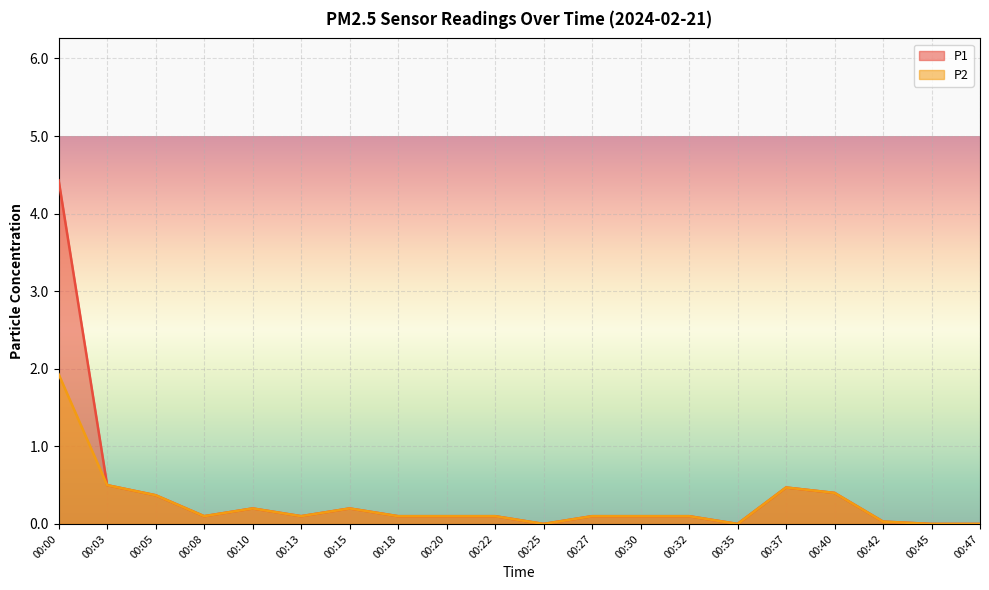

How many data points in P1 are above 0?

16